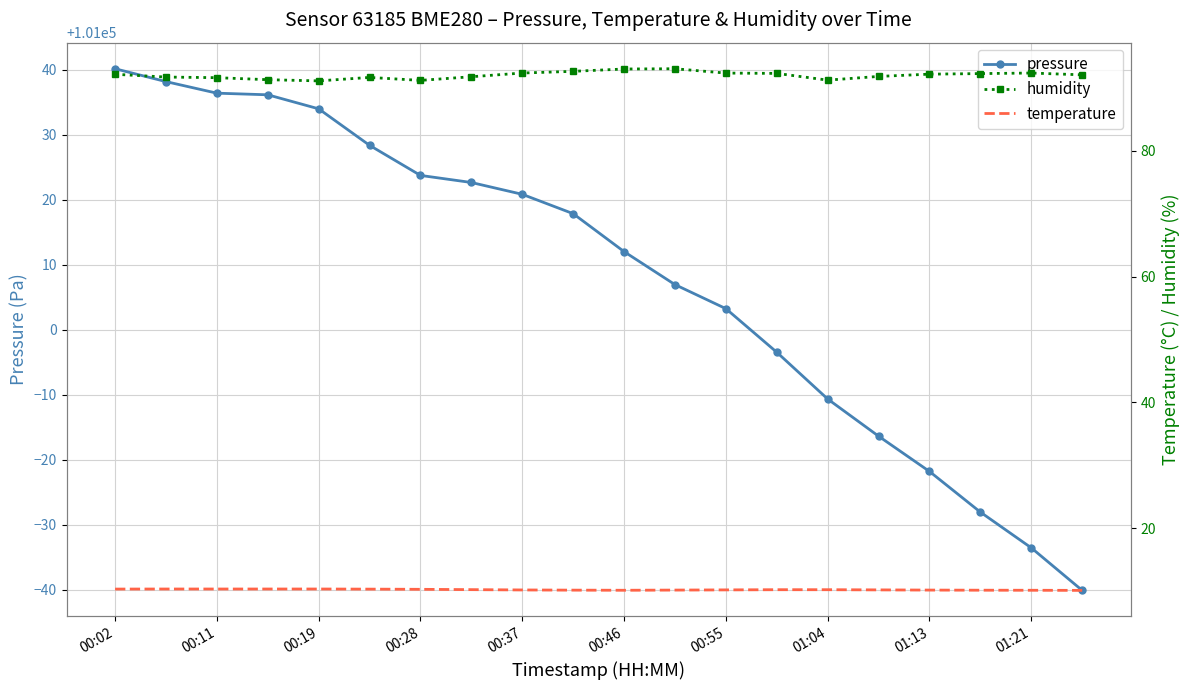

The pressure series shows 42122.1 at 00:37. True or false?

False